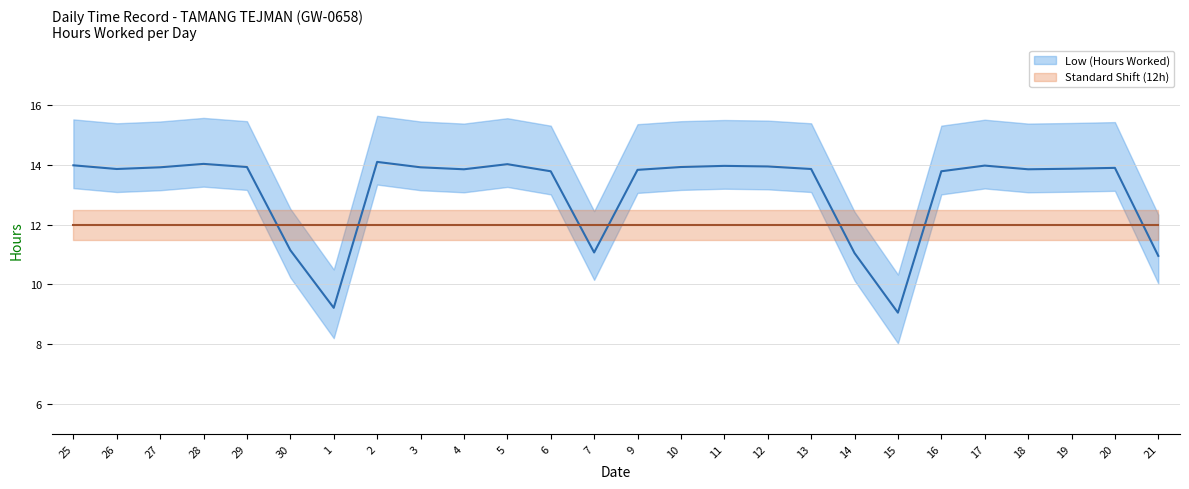

What is the total value across all series at 11?

26.0